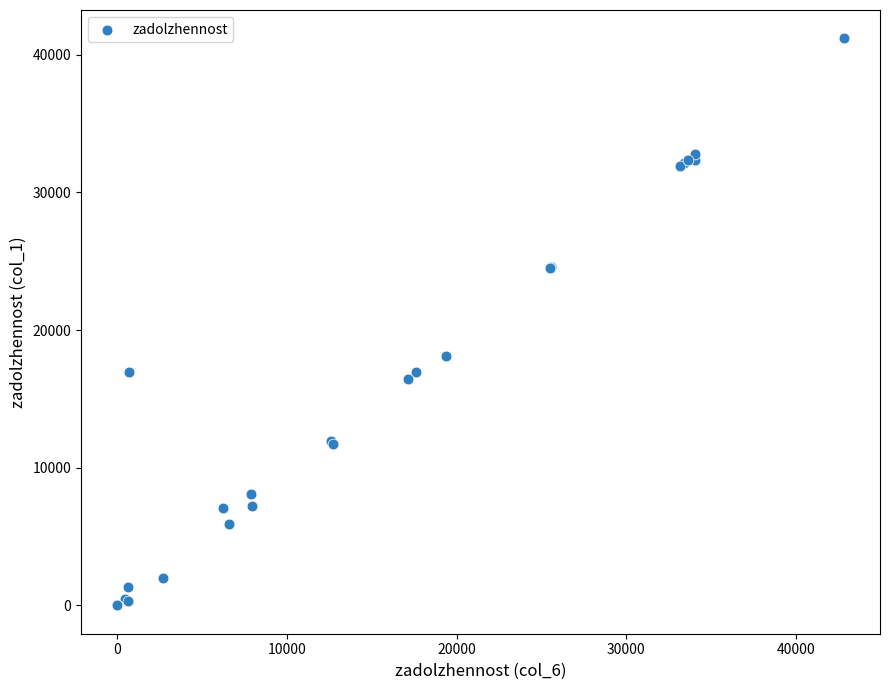

What Y value in the scatter plot is closest to 20595?

18088.9